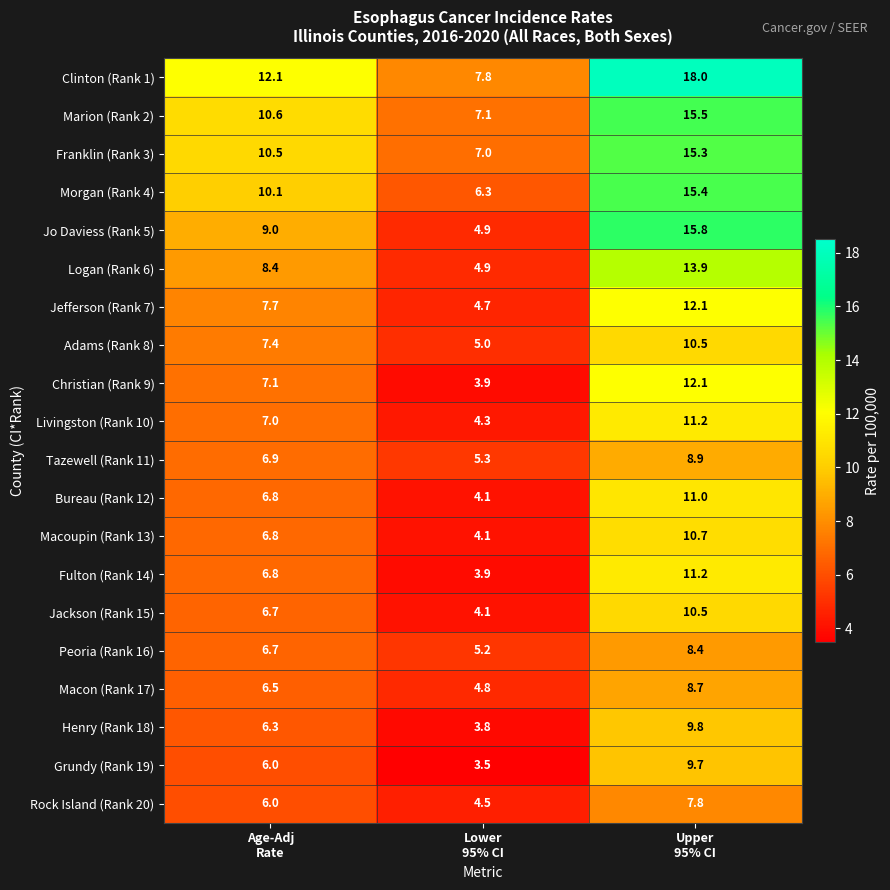

Which series has the largest total across all categories?

Clinton (Rank 1)